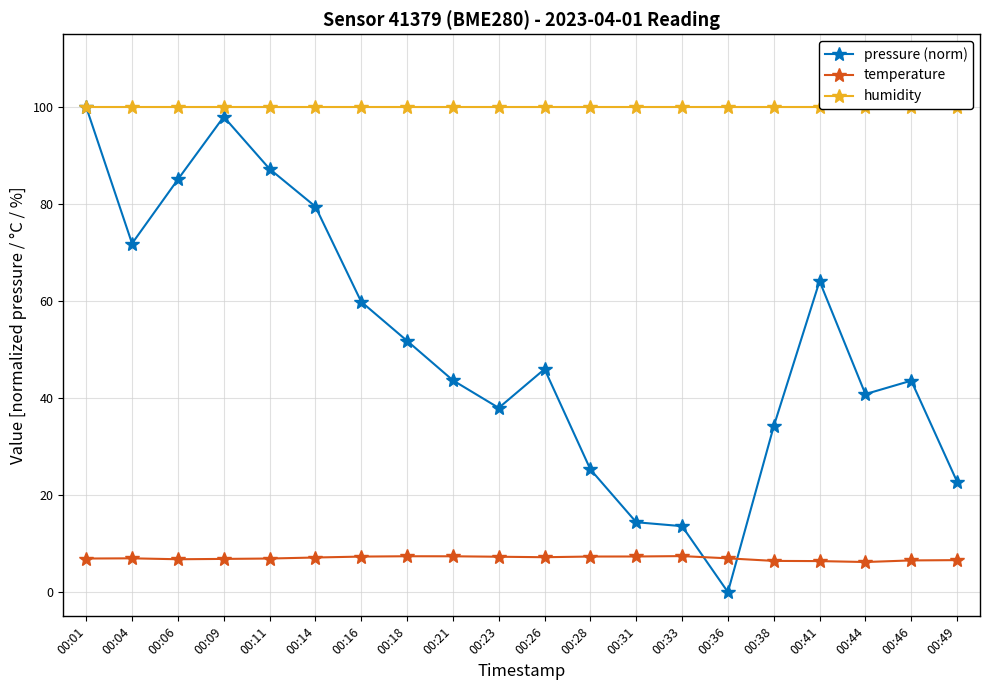

At 00:33, list the series in order from largest to smallest.

humidity, pressure (norm), temperature